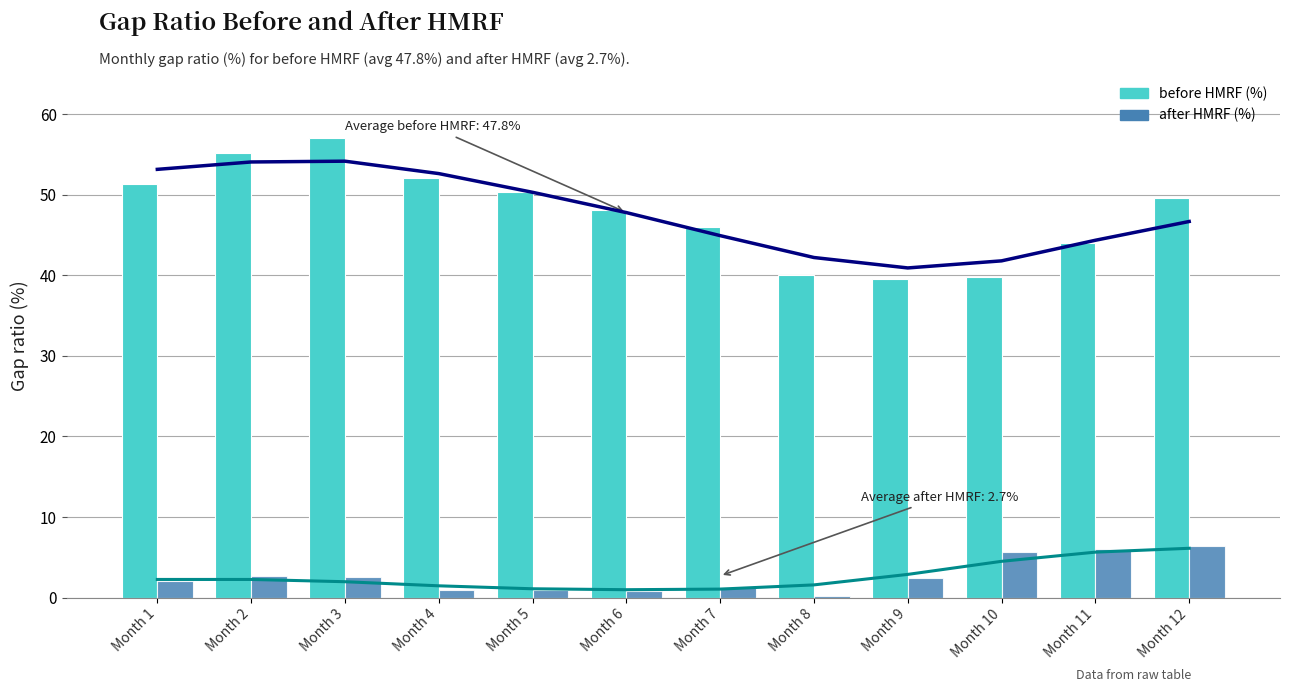

What is the sum of all after HMRF values?

31.8